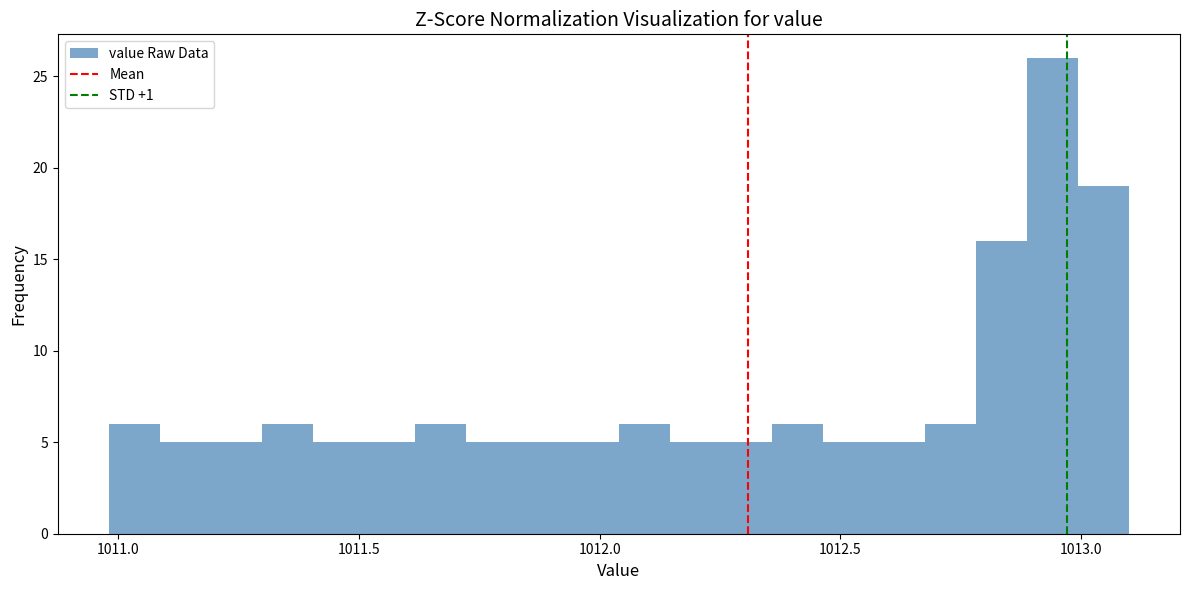

Read against the x-axis, roughly where is the centre of the tallest bar?

1012.95